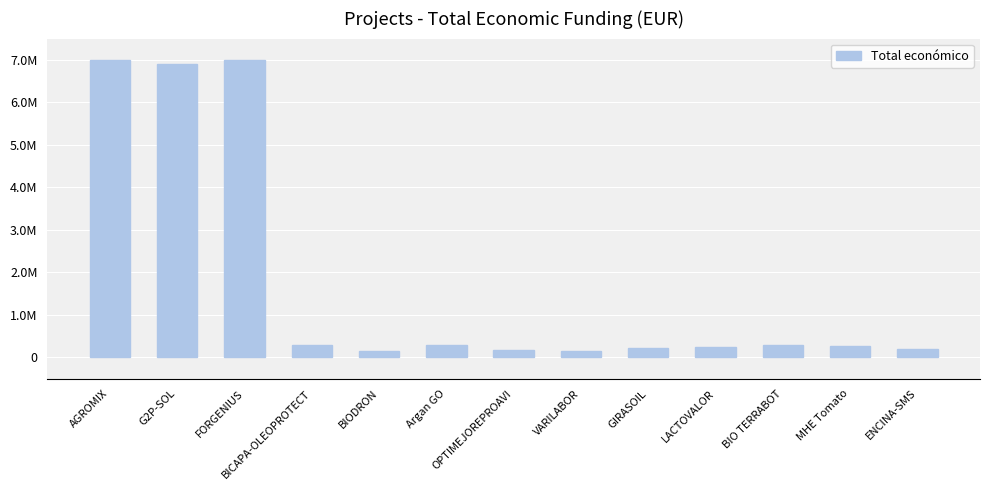

At which label is the value closest to 3575000?

BICAPA-OLEOPROTECT